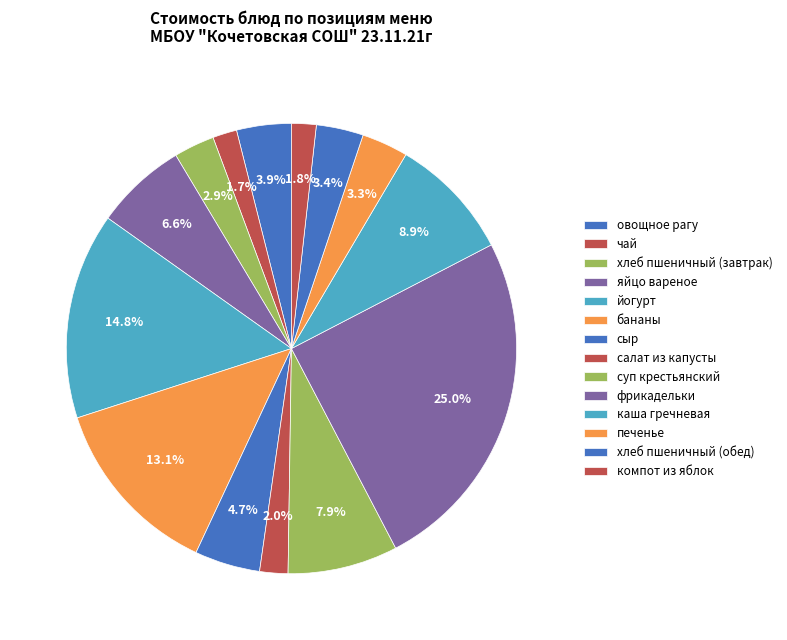

How many segments does this pie chart have?

14